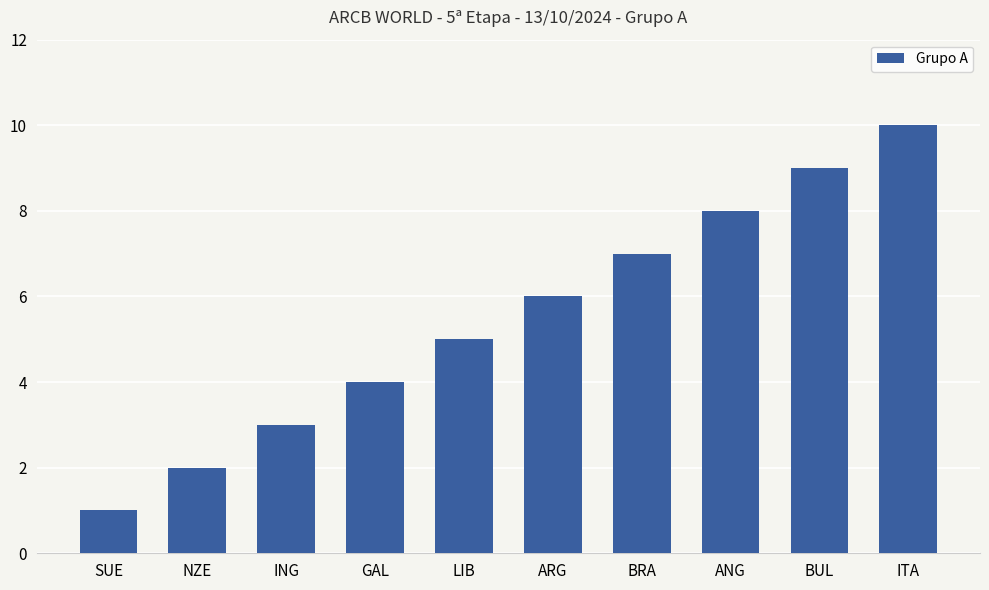

What value does the data have at ANG?

8